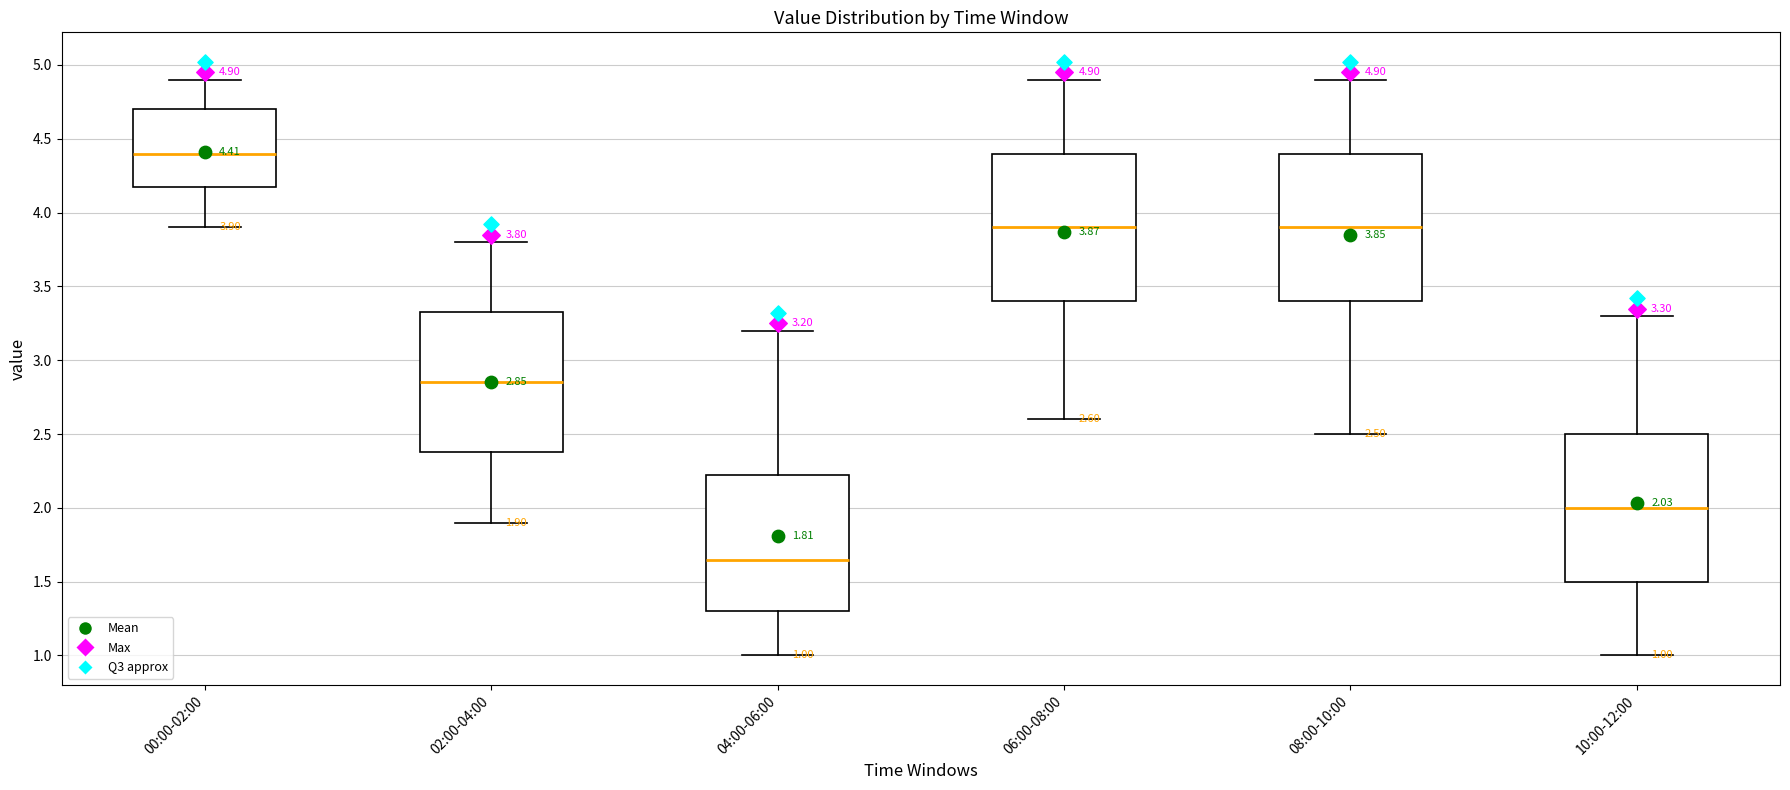

Which box's median line is the lowest?

04:00-06:00